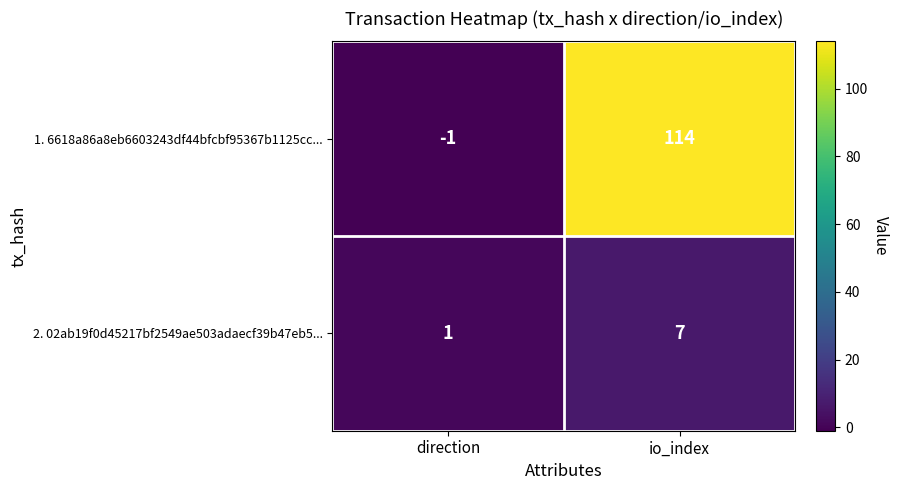

Reading left to right, list all the values displayed in this chart.

1. 6618a86a8eb6603243df44bfcbf95367b1125cc...: -1	114
2. 02ab19f0d45217bf2549ae503adaecf39b47eb5...: 1	7